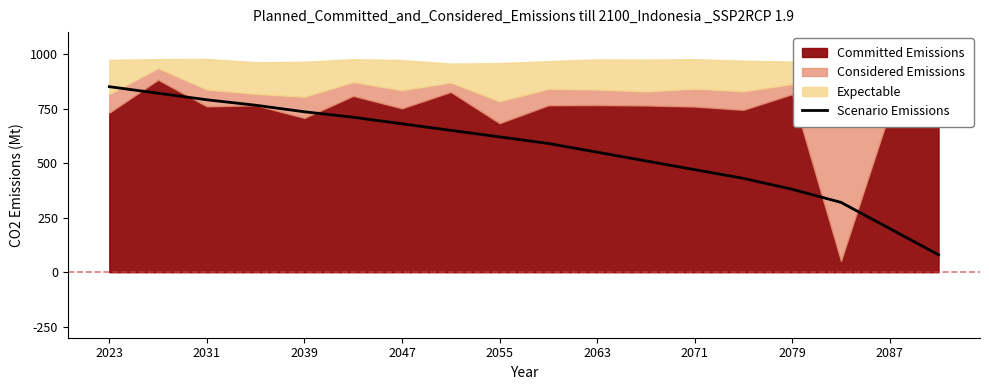

The value at 2071 is 68.4. True or false?

False